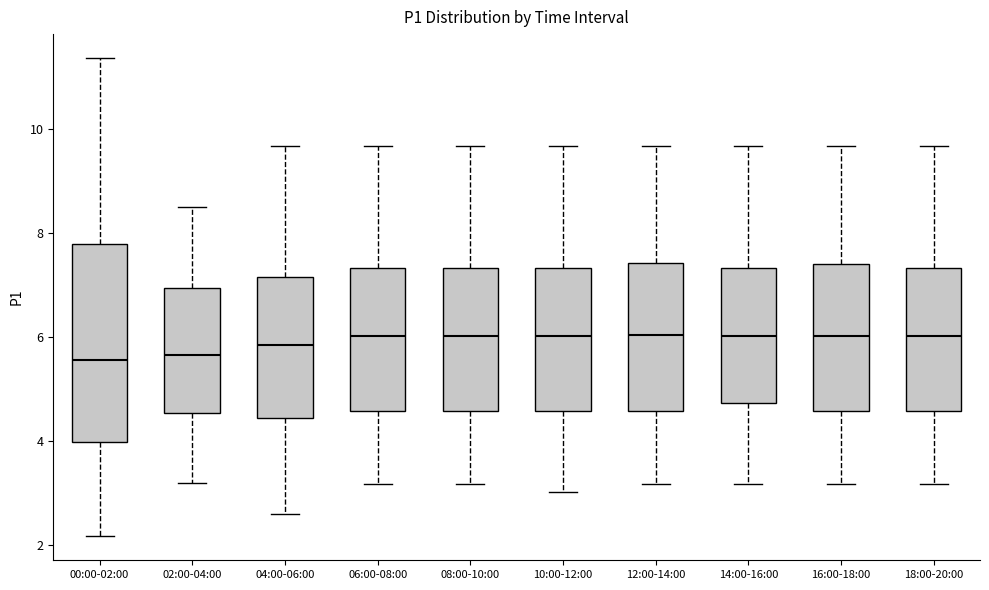

Reading left to right, transcribe this box plot: for each box, give where its median line is, the range the box spans, and where its two whiskers end, as read against the y-axis. The values are not printed on the chart, so give them approximately, as read against the axis.

00:00-02:00: median 5.6, box 4.0 to 7.8, whiskers 2.2 to 11.4
02:00-04:00: median 5.6, box 4.6 to 7.0, whiskers 3.2 to 8.6
04:00-06:00: median 5.8, box 4.4 to 7.2, whiskers 2.6 to 9.6
06:00-08:00: median 6.0, box 4.6 to 7.4, whiskers 3.2 to 9.6
08:00-10:00: median 6.0, box 4.6 to 7.4, whiskers 3.2 to 9.6
10:00-12:00: median 6.0, box 4.6 to 7.4, whiskers 3.0 to 9.6
12:00-14:00: median 6.0, box 4.6 to 7.4, whiskers 3.2 to 9.6
14:00-16:00: median 6.0, box 4.8 to 7.4, whiskers 3.2 to 9.6
16:00-18:00: median 6.0, box 4.6 to 7.4, whiskers 3.2 to 9.6
18:00-20:00: median 6.0, box 4.6 to 7.4, whiskers 3.2 to 9.6